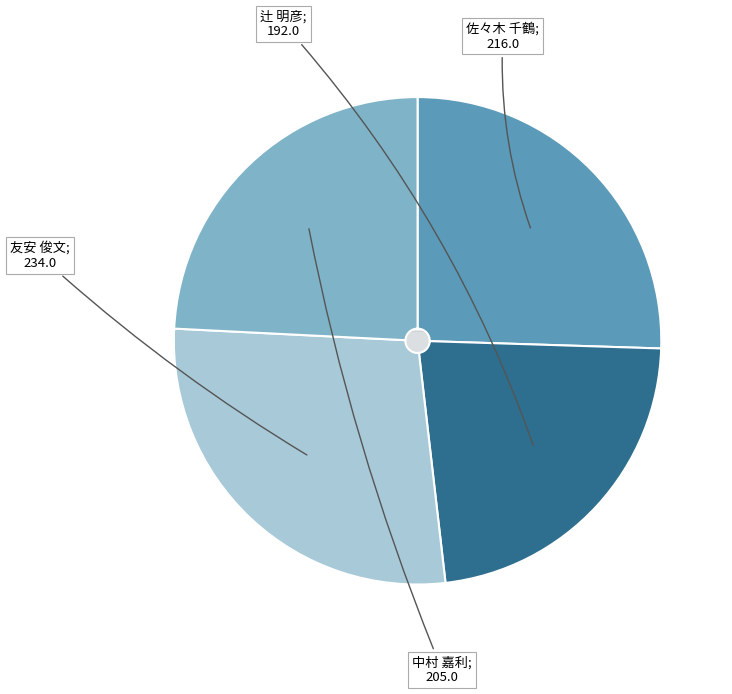

Does 辻 明彦 represent more than half of the total?

No